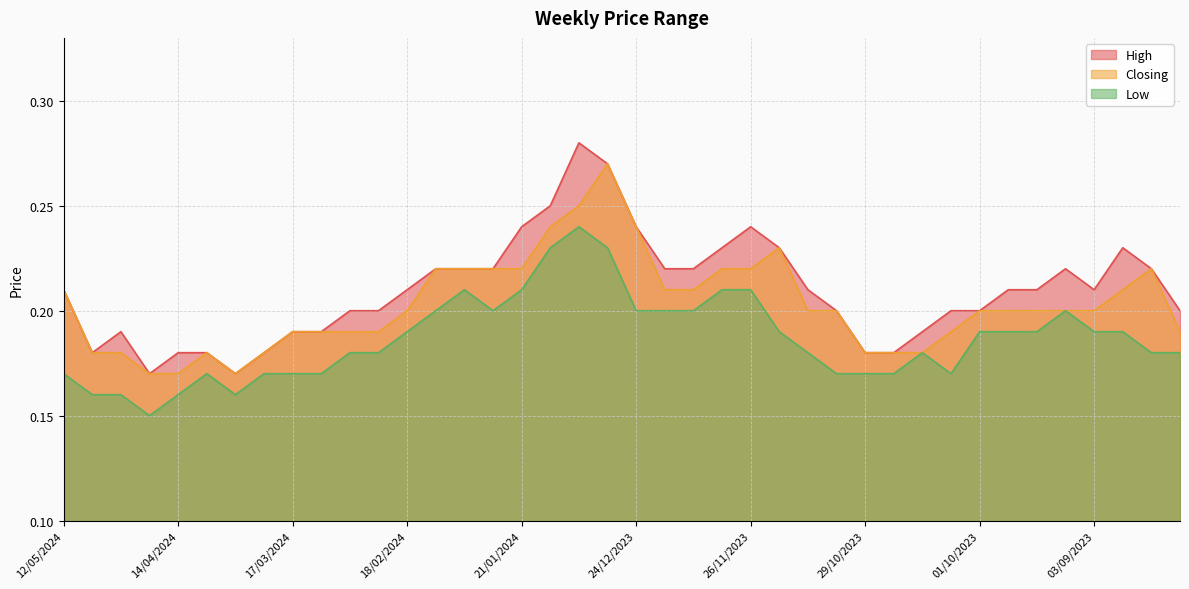

True or false: High has a value of 0.2 at 28/04/2024.

True